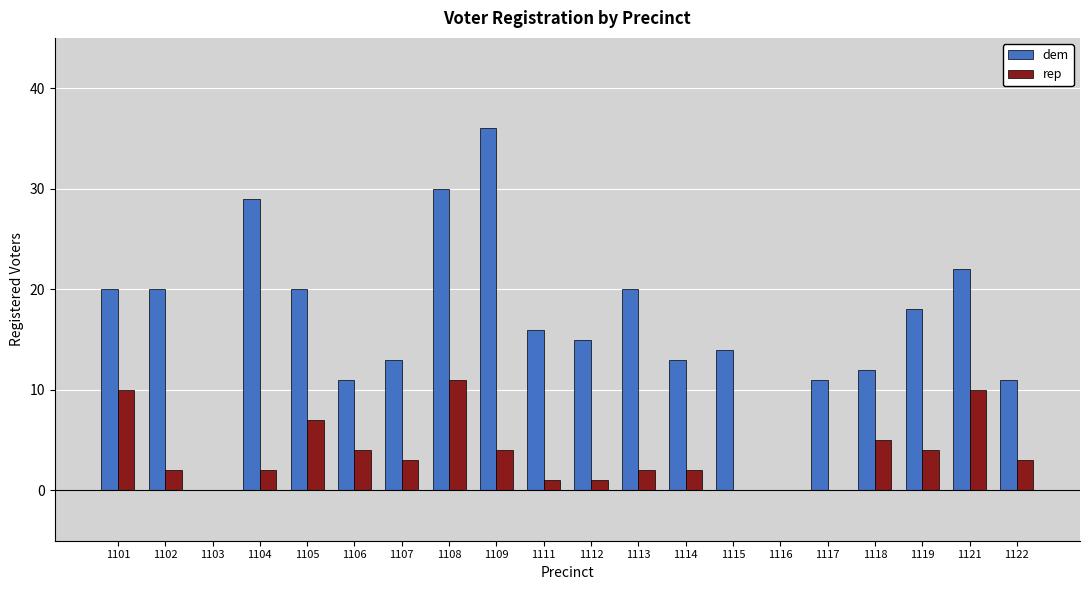

What is the total value across all series at 1105?

27